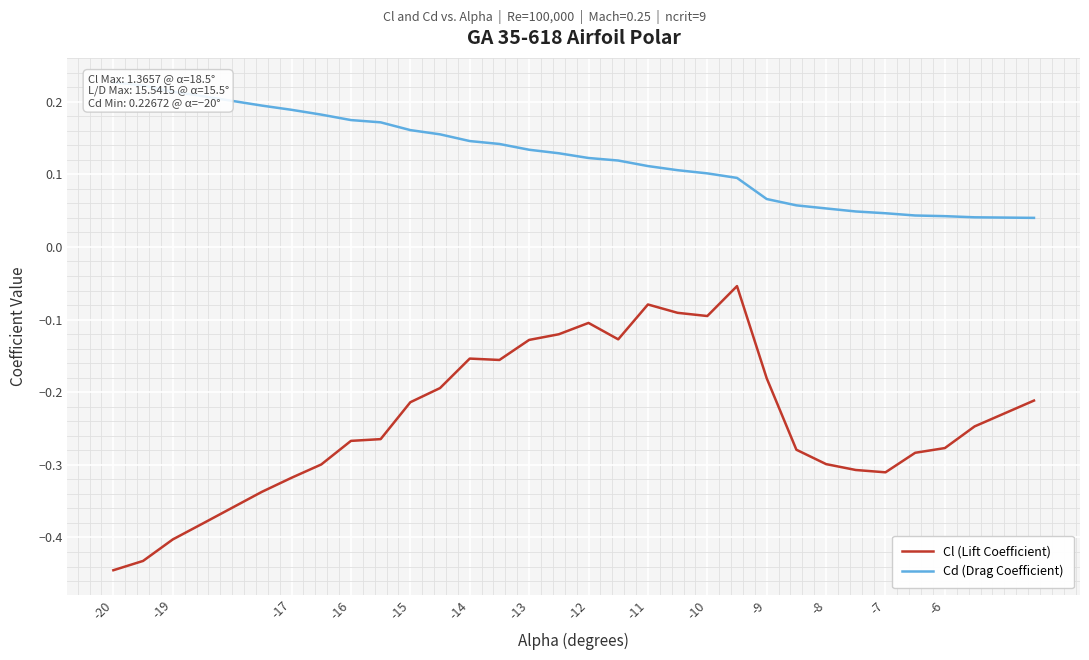

What is the sum of all Cl (Lift Coefficient) values?

-7.1